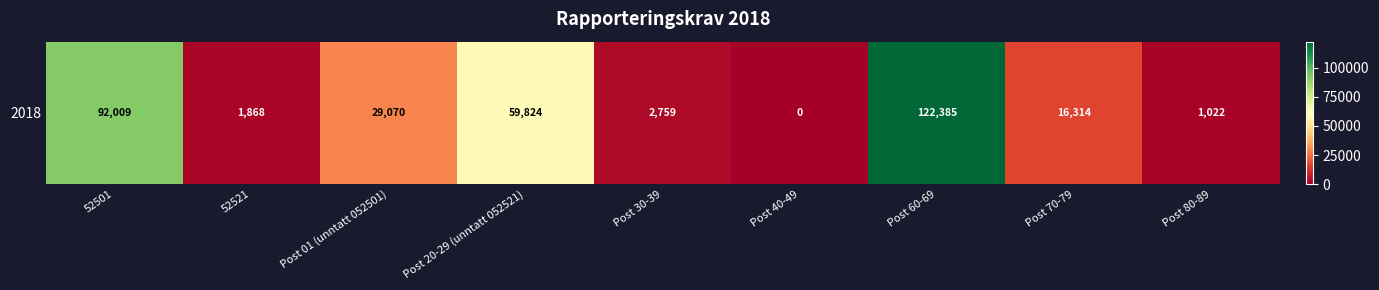

Where is the data nearest to the value 61192?

Post 20-29 (unntatt 052521)